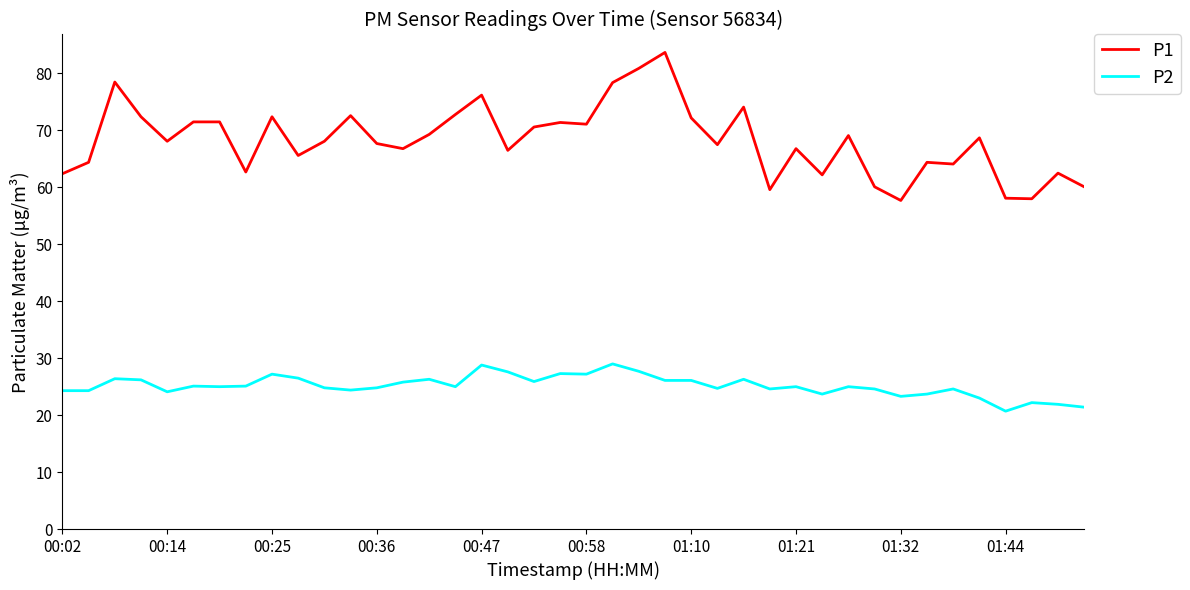

Which series has the widest spread of values?

P1